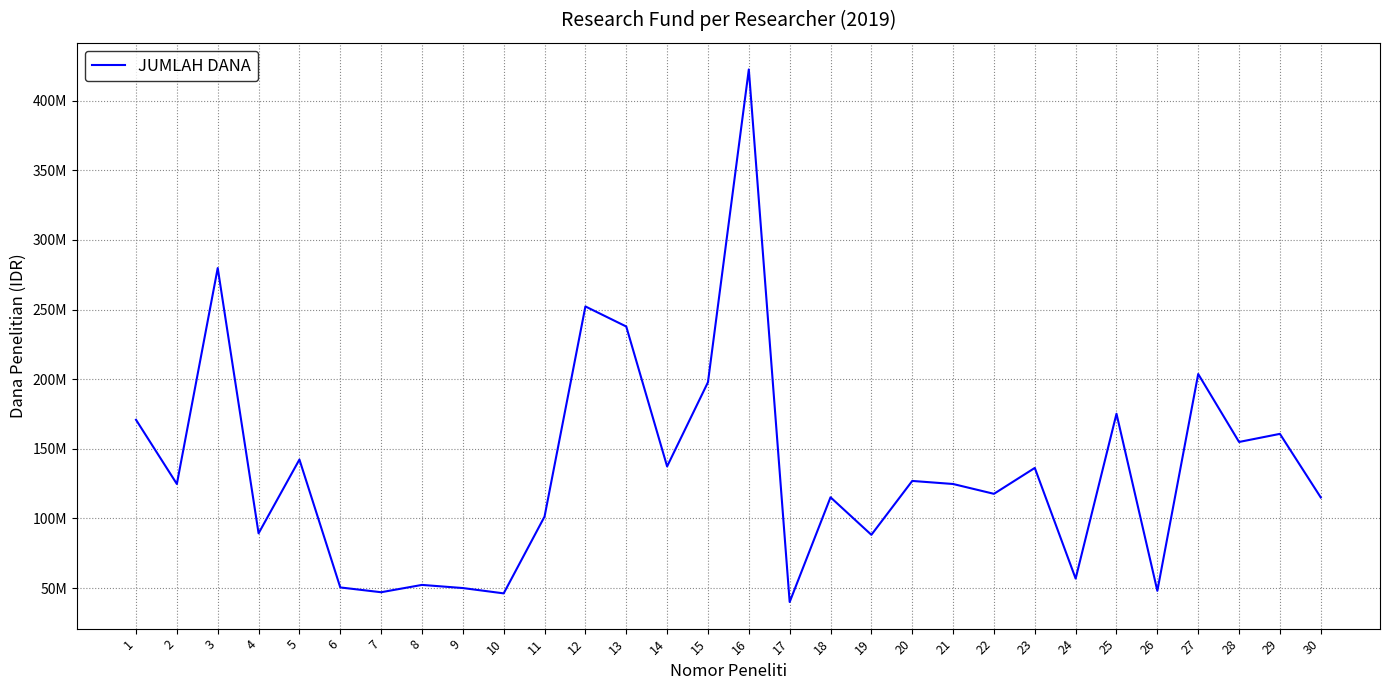

The chart shows a value of 126940000 at 20. True or false?

True